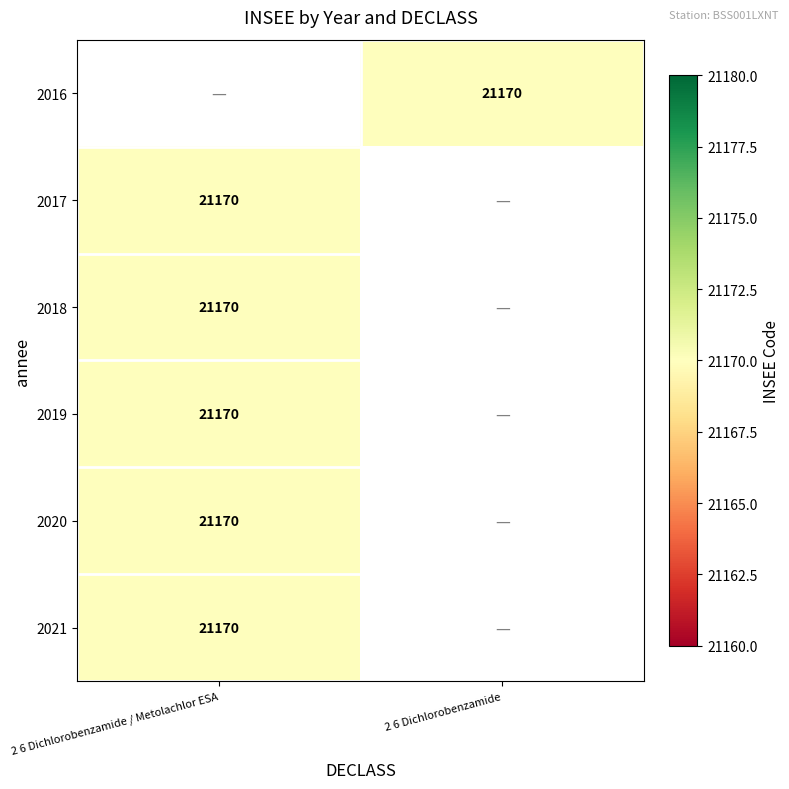

Where is 2021 nearest to the value 21170?

2 6 Dichlorobenzamide / Metolachlor ESA